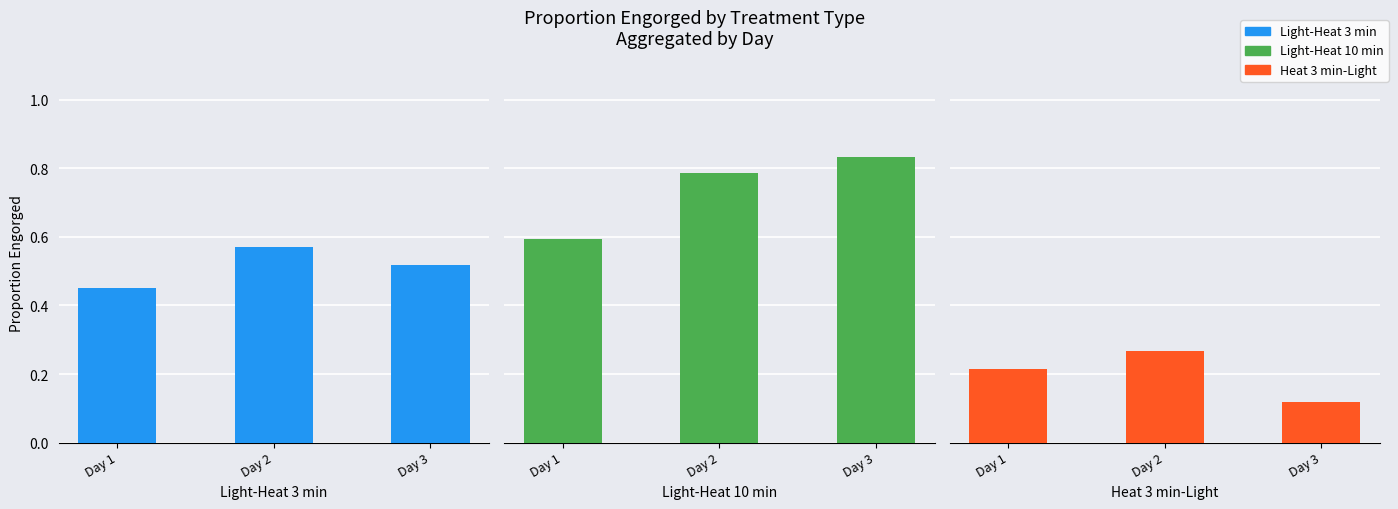

What is the maximum value for Light-Heat 10 min?

0.8